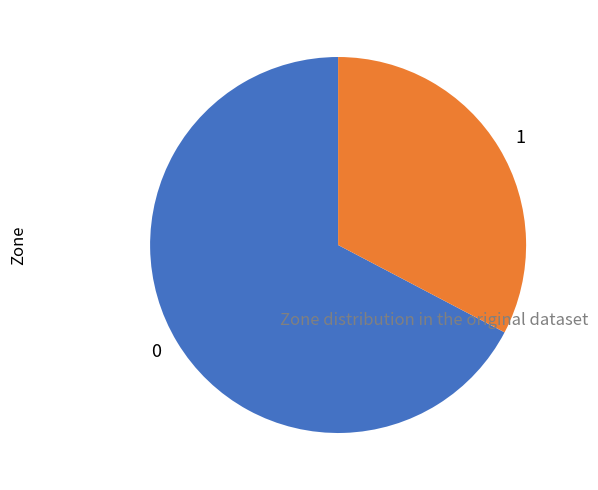

How many segments does this pie chart have?

2